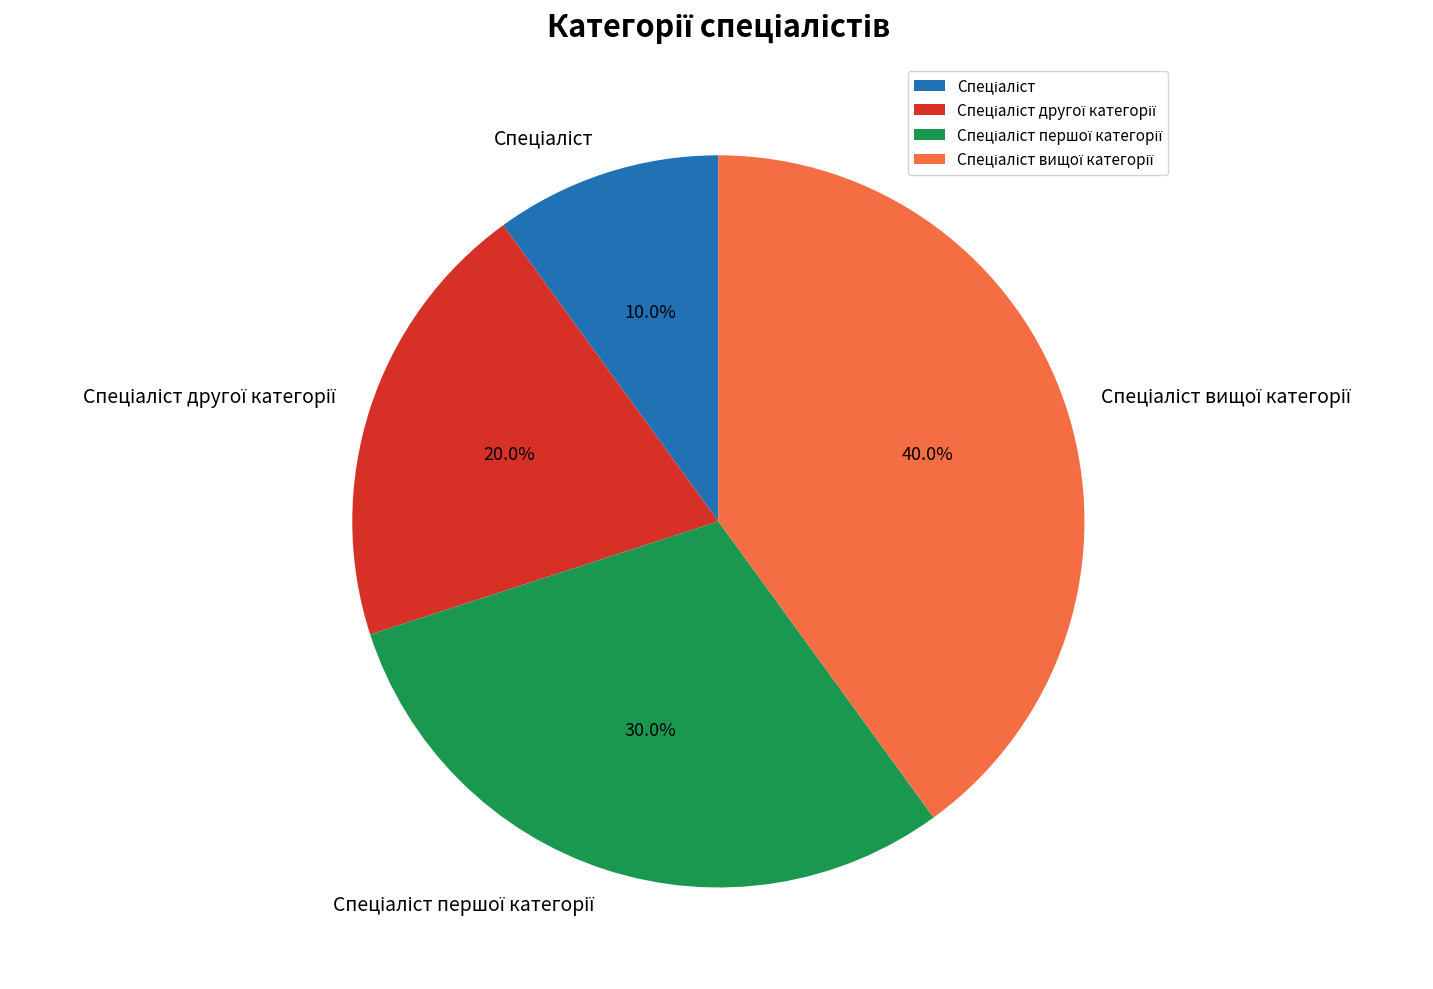

Is there a majority slice in this chart?

No